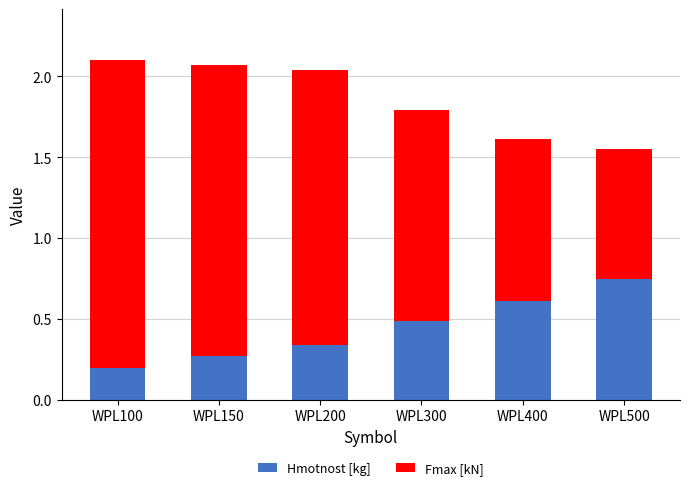

Is it true that Hmotnost [kg] equals 0.2 at WPL200?

False